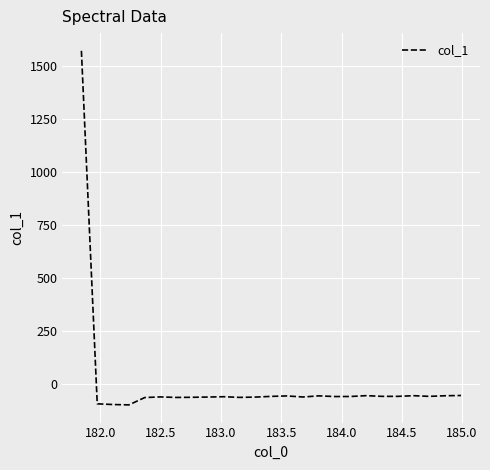

What is the maximum value shown in the chart?

1572.6